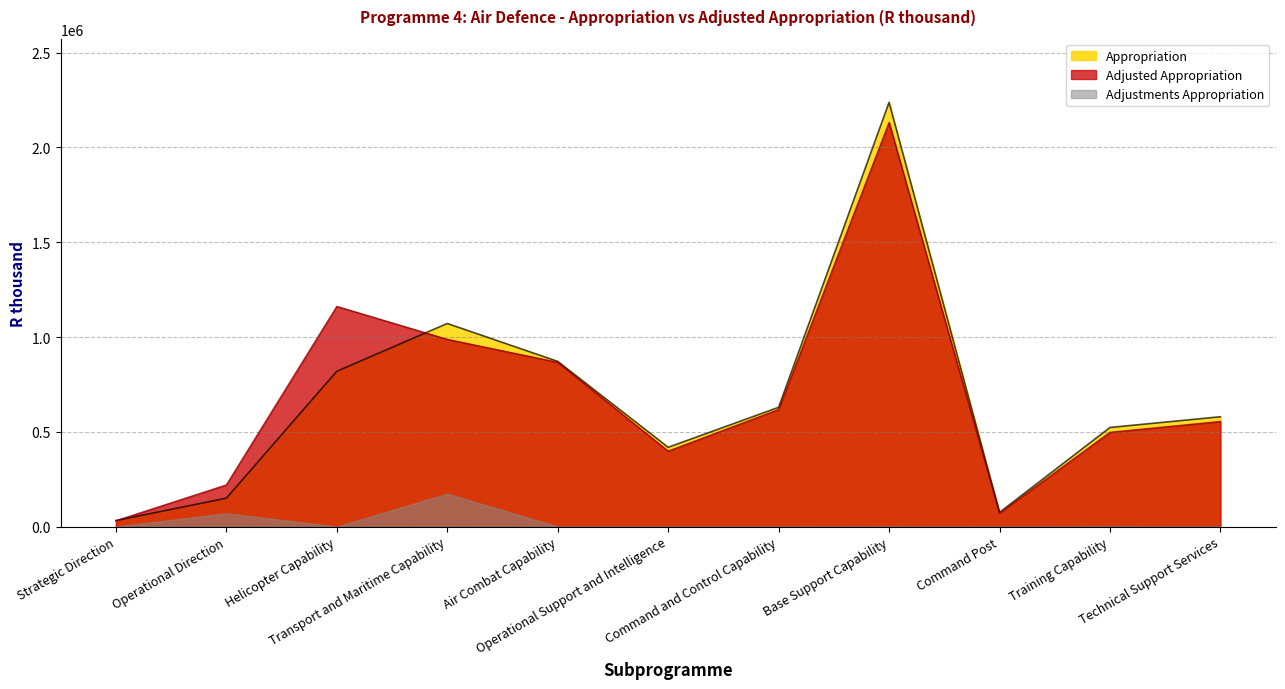

Between which two adjacent categories do Adjusted Appropriation and Appropriation first intersect?

Strategic Direction and Operational Direction